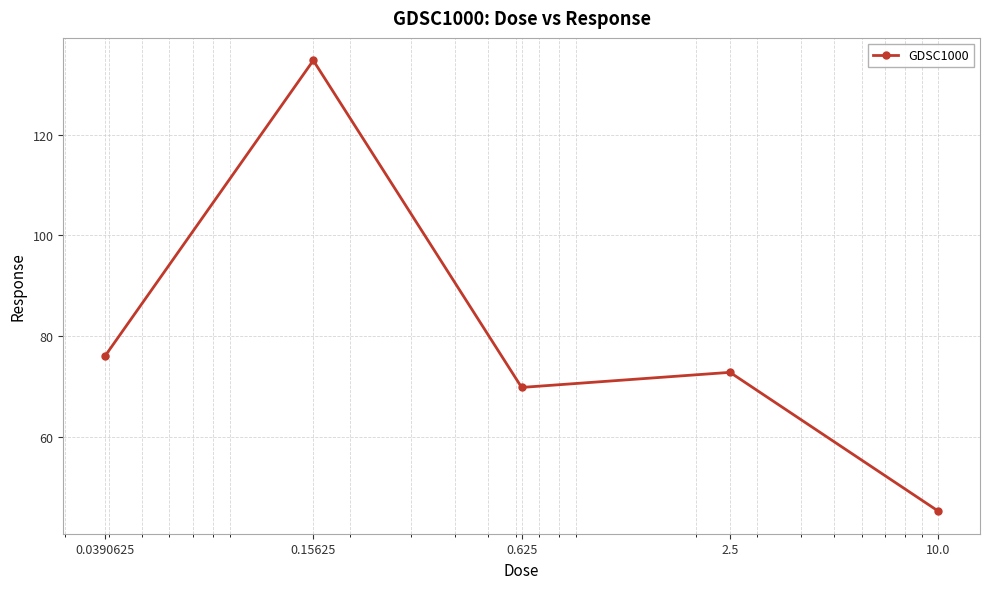

Does the chart have visible grid lines?

Yes